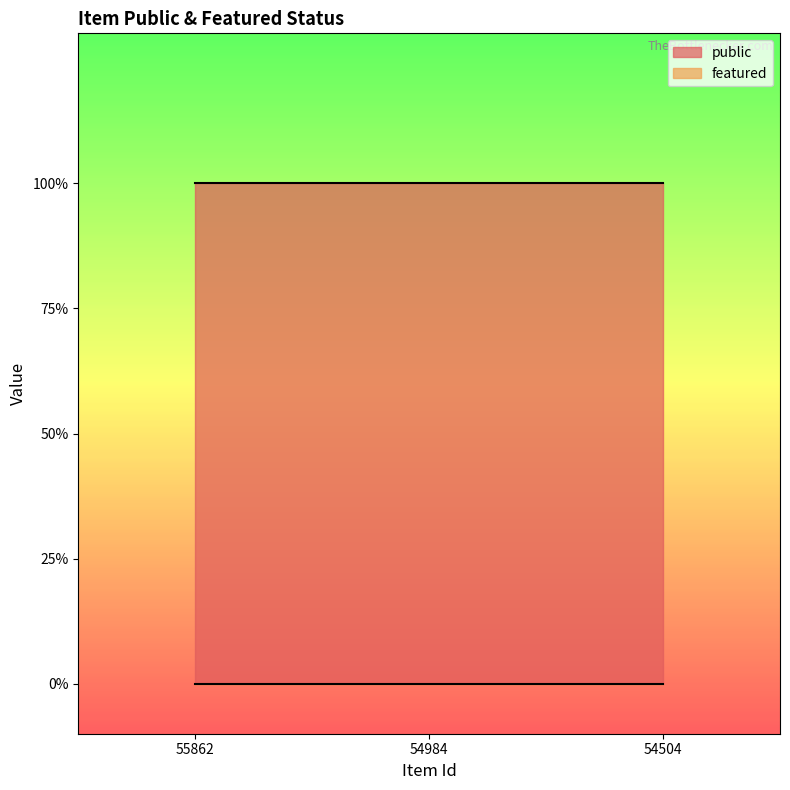

Is the value of public at 54984 greater than the value of featured at 55862?

Yes